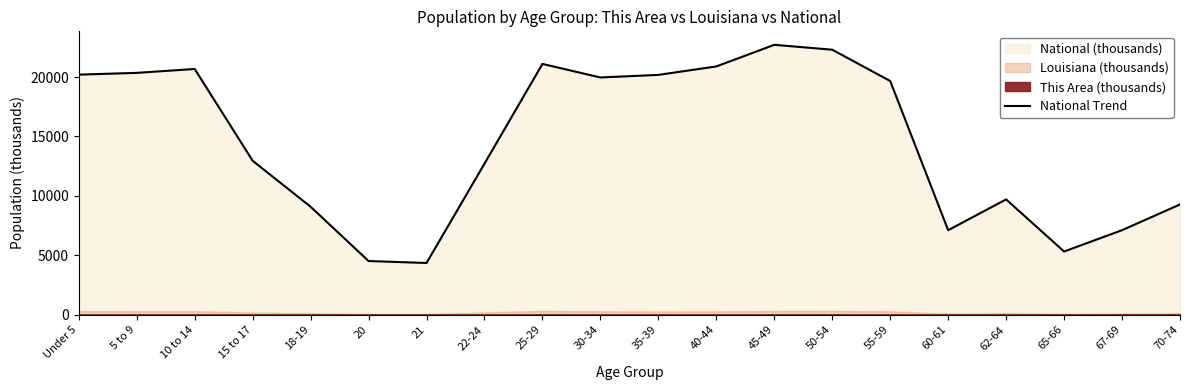

How many lines are shown in the chart?

1